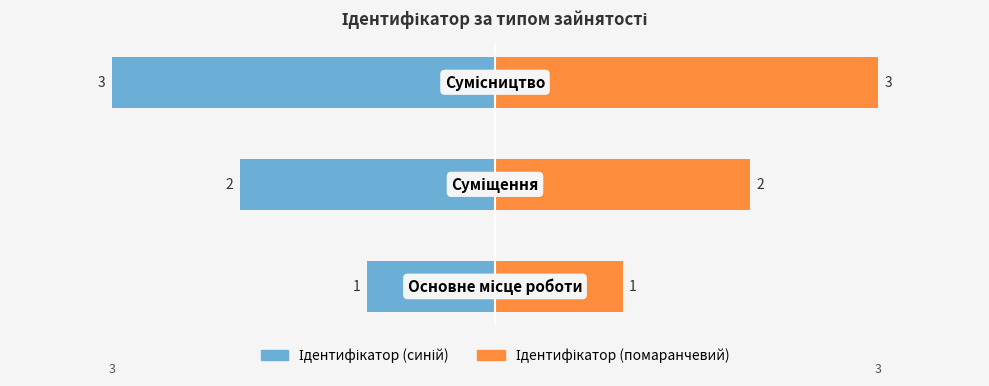

Is it true that Ідентифікатор (синій) equals -2 at 1?

True